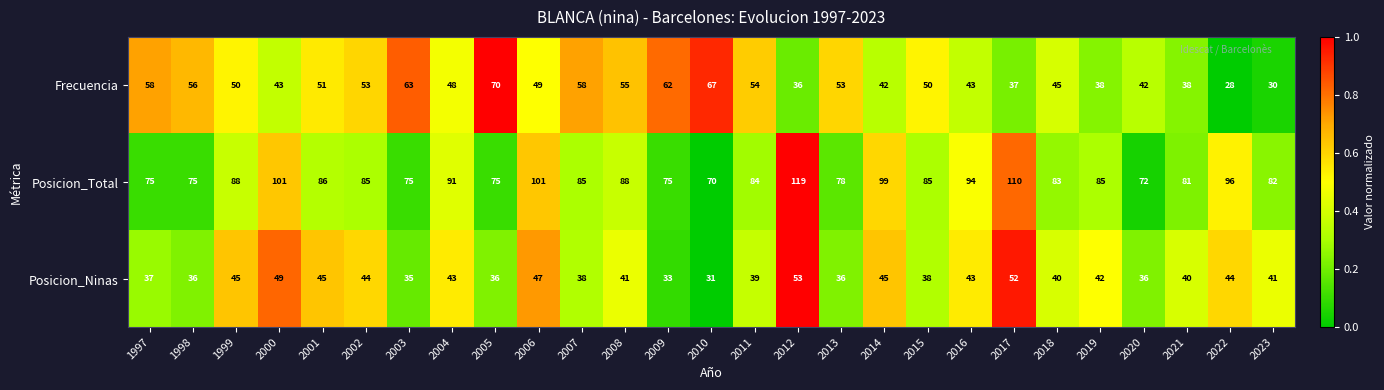

Is the value of Posicion_Ninas at 2007 greater than the value of Frecuencia at 2011?

No